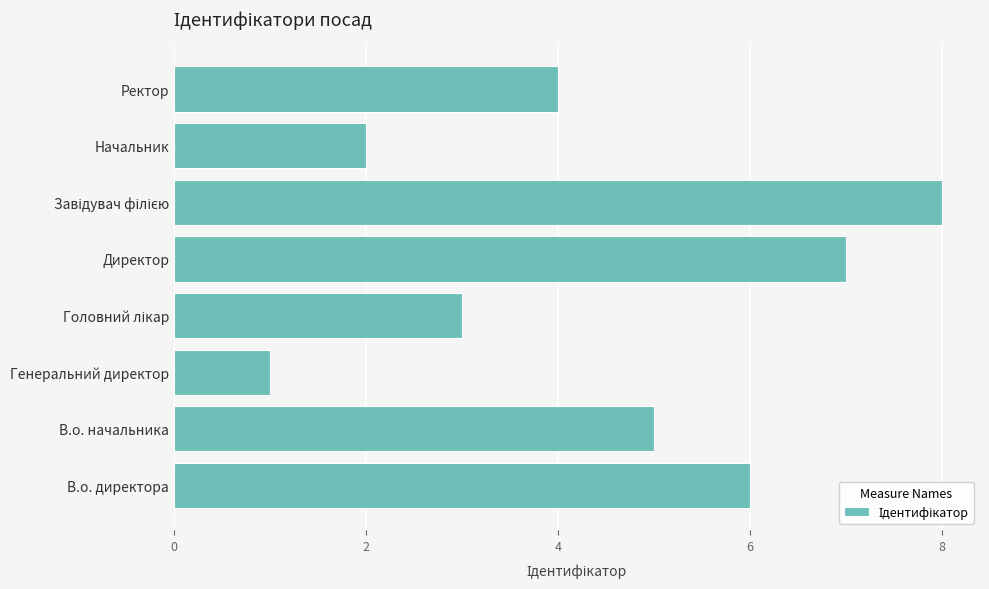

Does the chart contain any negative values?

No